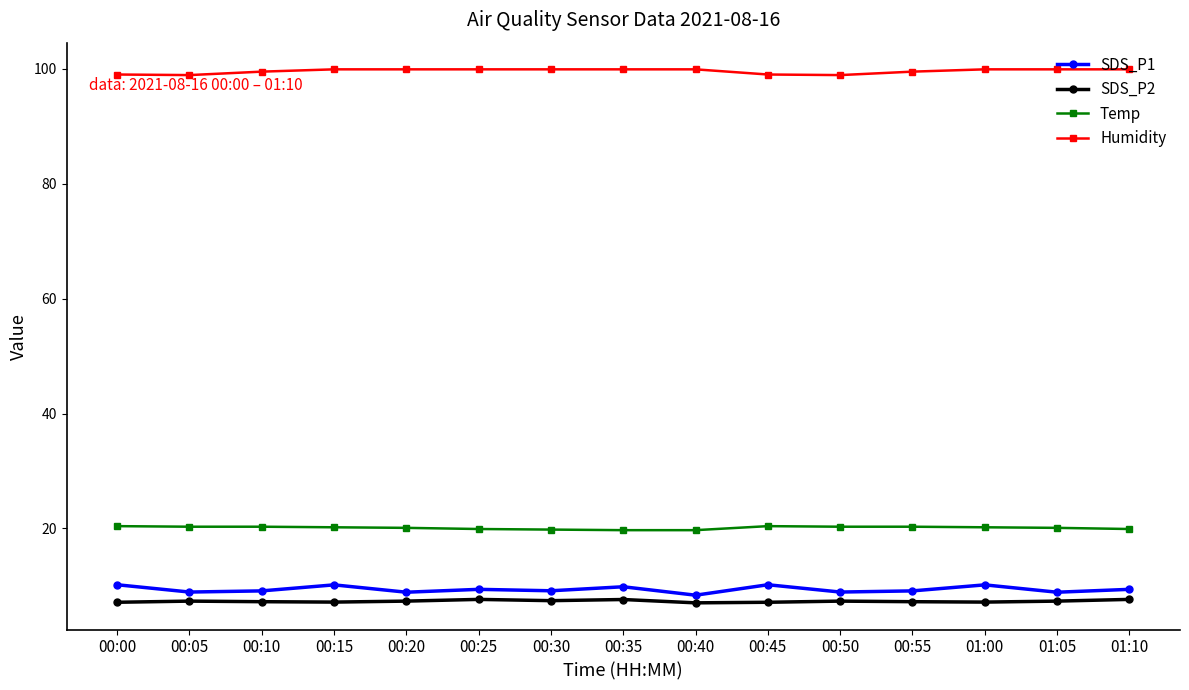

Which series has the largest total across all categories?

Humidity